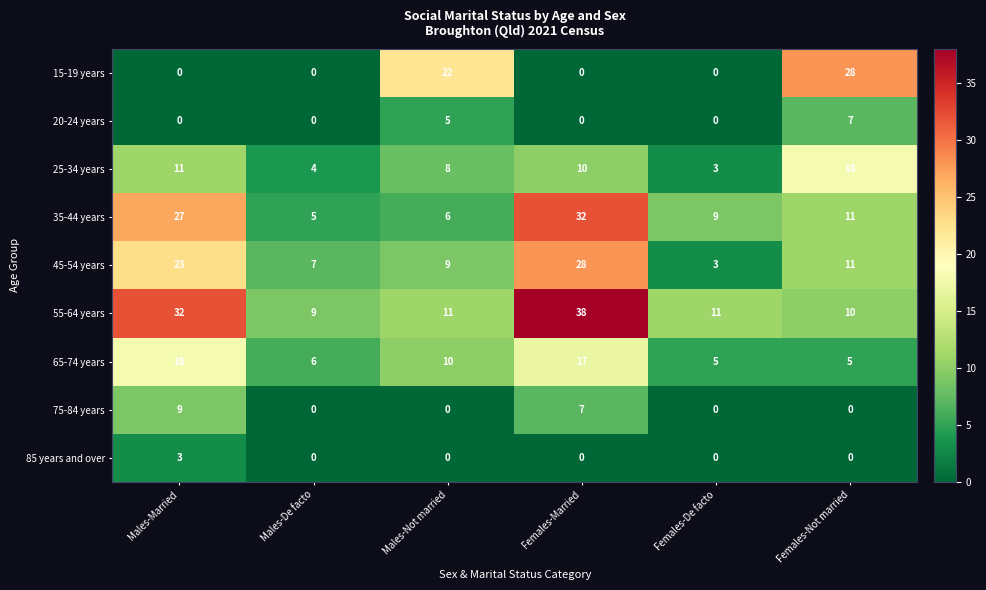

Which category has the lowest value in the 55-64 years series?

Males-De facto